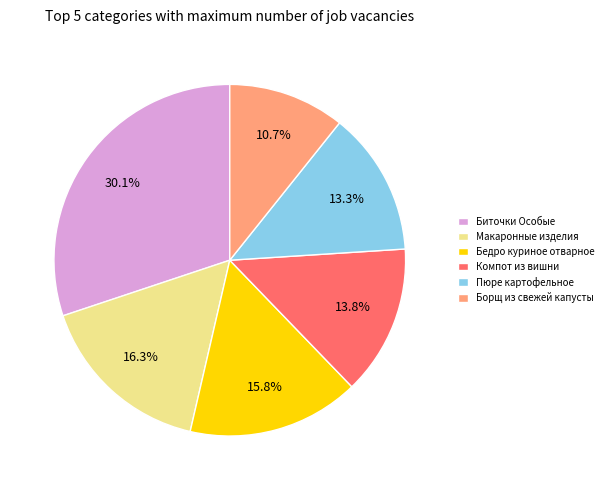

Which category has the smallest portion of the pie?

Борщ из свежей капусты